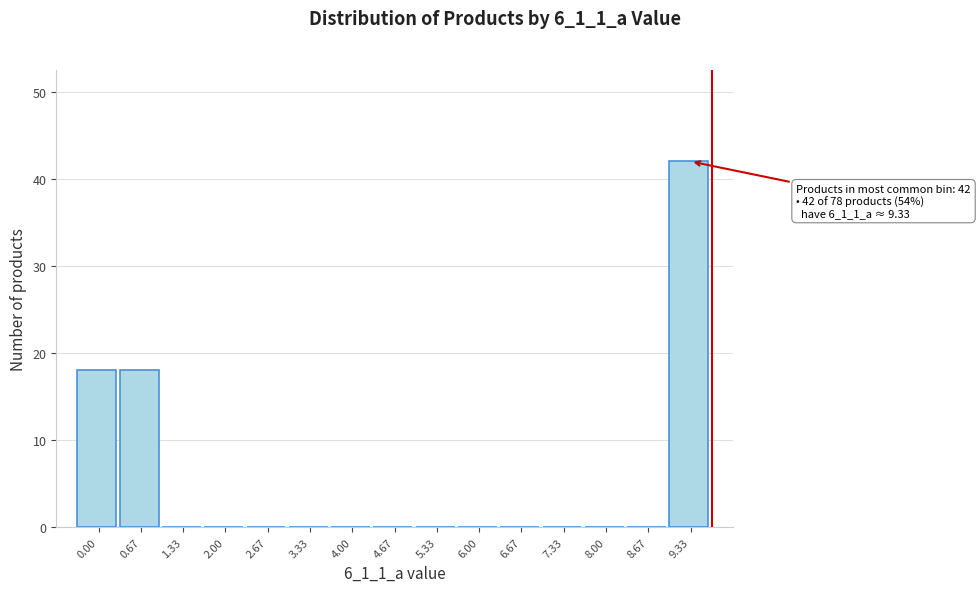

Reading left to right, what are all the values shown in this chart?

0.00=18	0.67=18	1.33=0	2.00=0	2.67=0	3.33=0	4.00=0	4.67=0	5.33=0	6.00=0	6.67=0	7.33=0	8.00=0	8.67=0	9.33=42